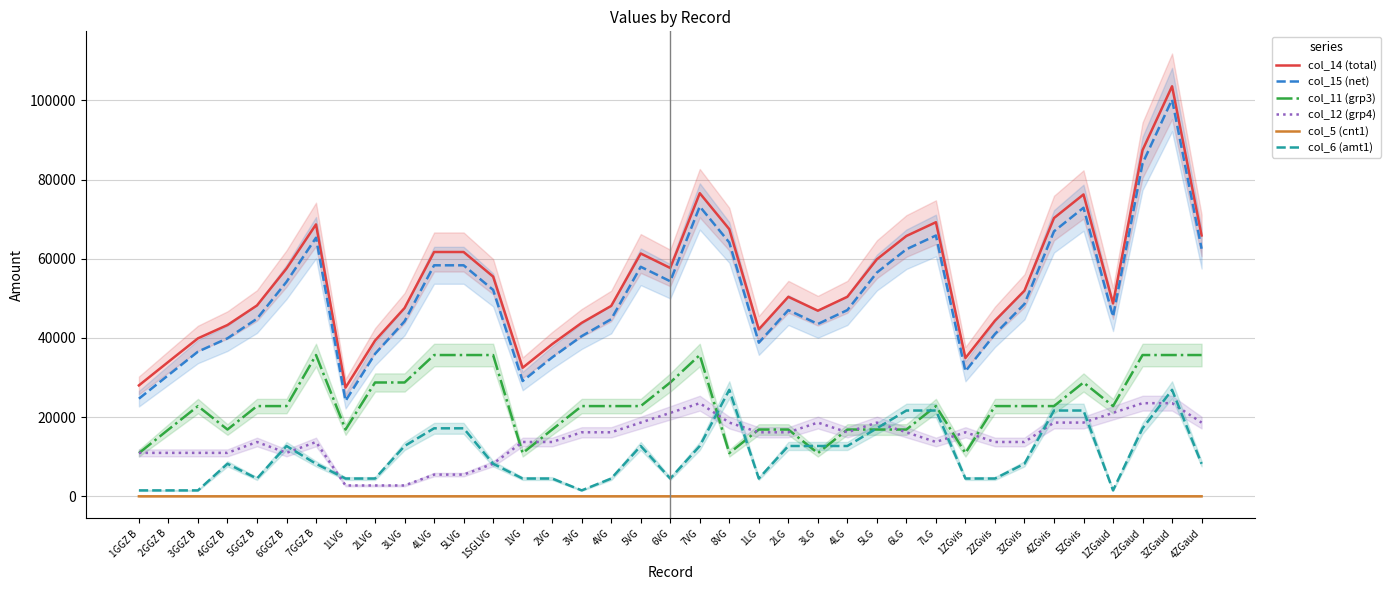

Rank the series by their maximum value, from highest to lowest.

col_14 (total), col_15 (net), col_11 (grp3), col_6 (amt1), col_12 (grp4), col_5 (cnt1)